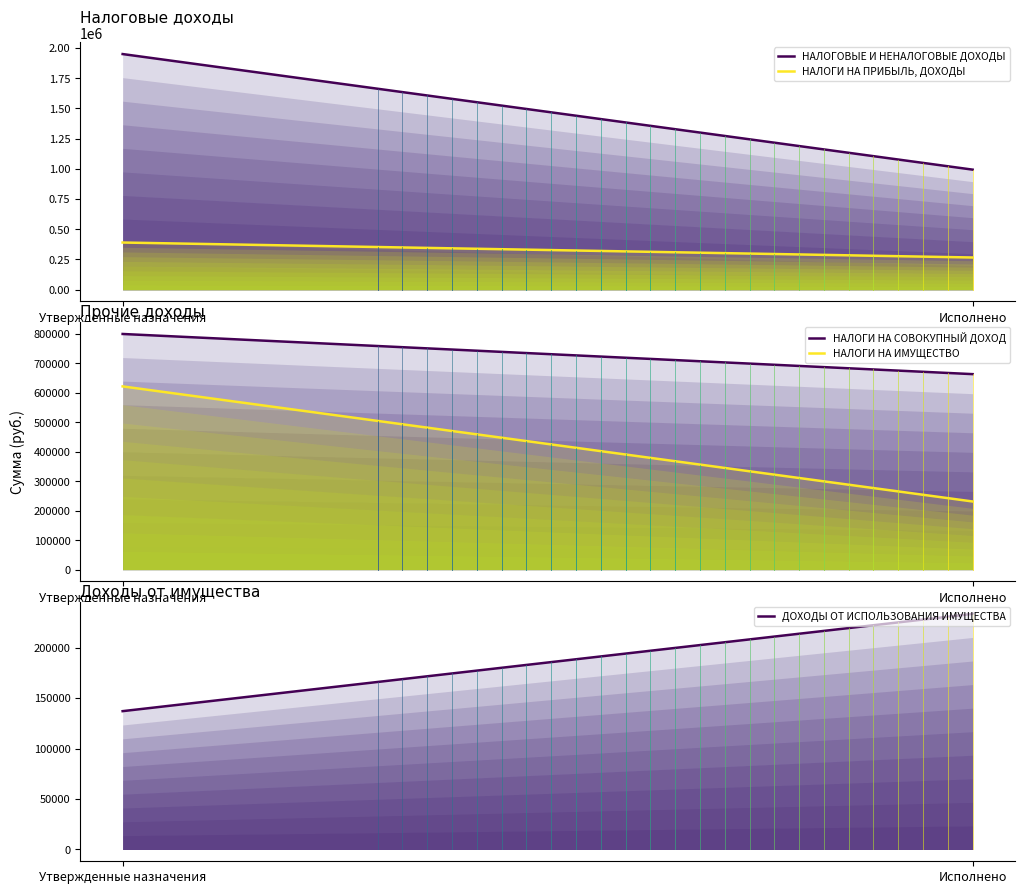

What is the greatest value displayed?

1949000.0